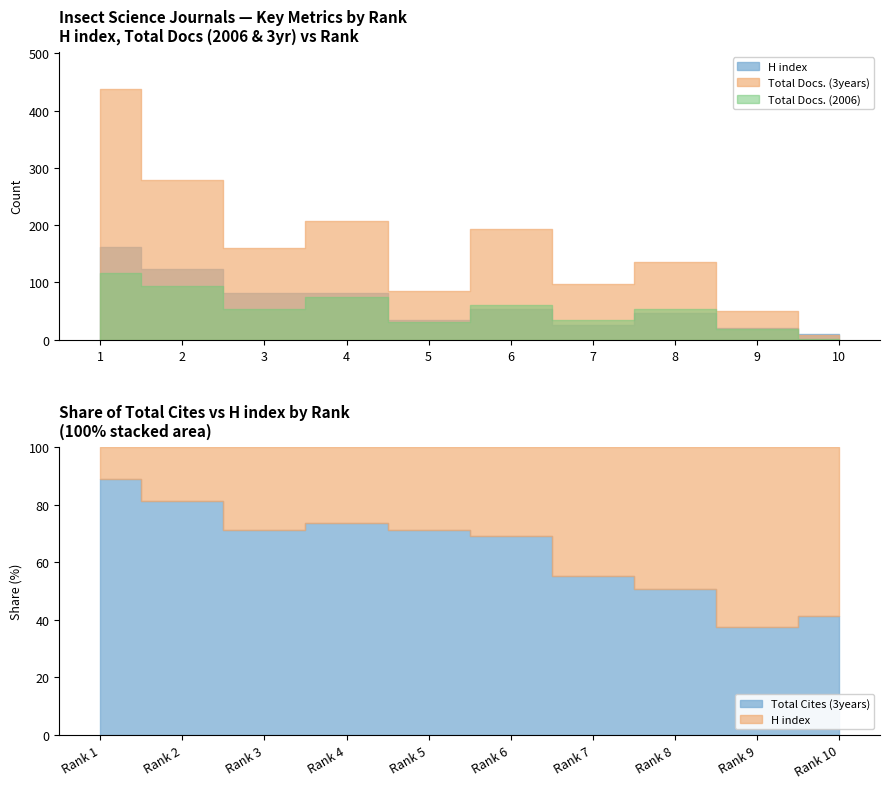

Rank the series by their maximum value, from lowest to highest.

Total Docs. (2006), H index, Total Docs. (3years), Total Cites (3years)